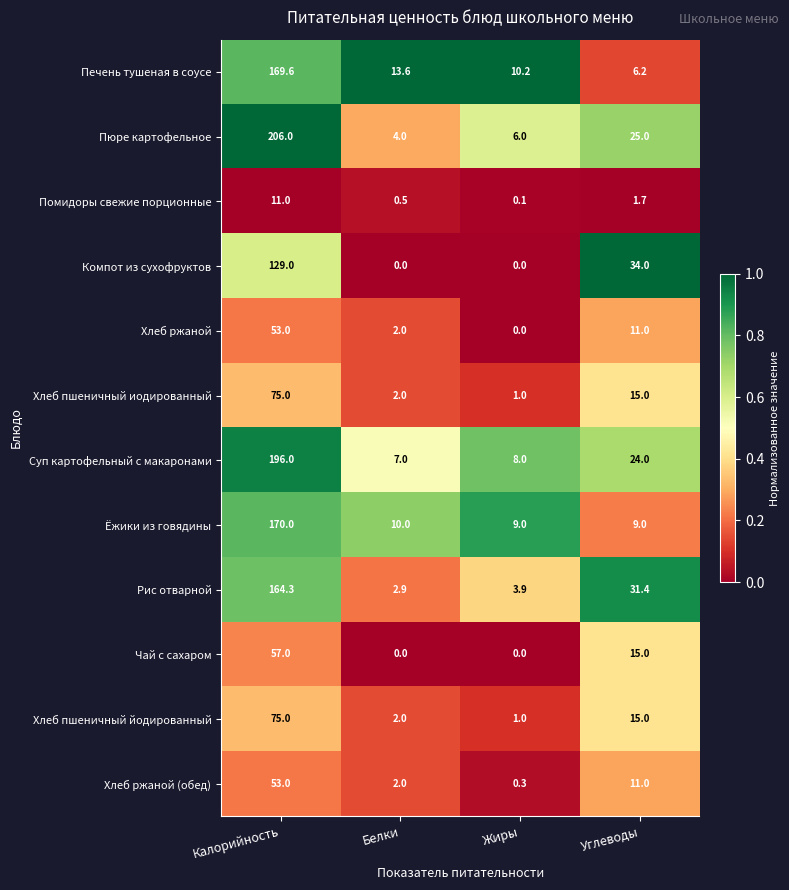

What is the difference between the highest and lowest values at Жиры?

10.2